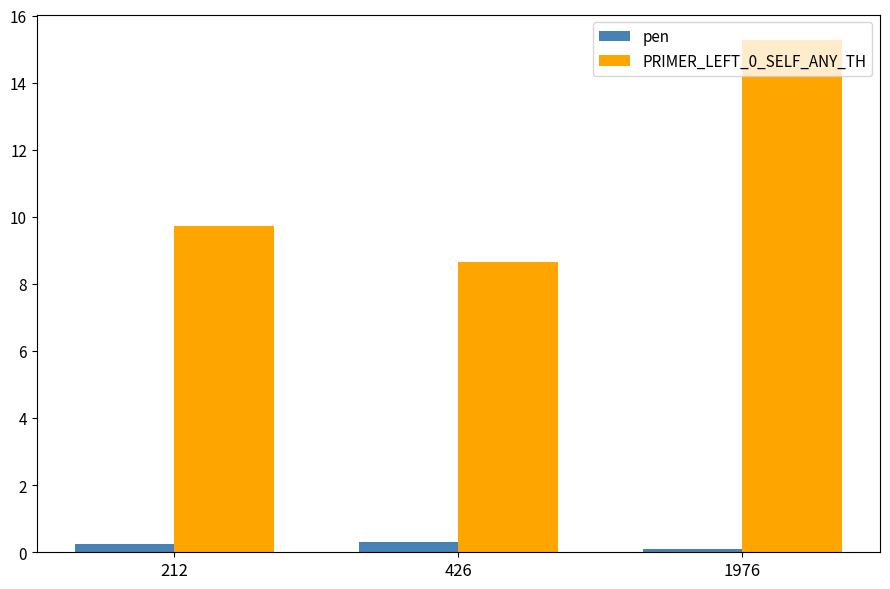

What is the average value of the PRIMER_LEFT_0_SELF_ANY_TH series?

11.2